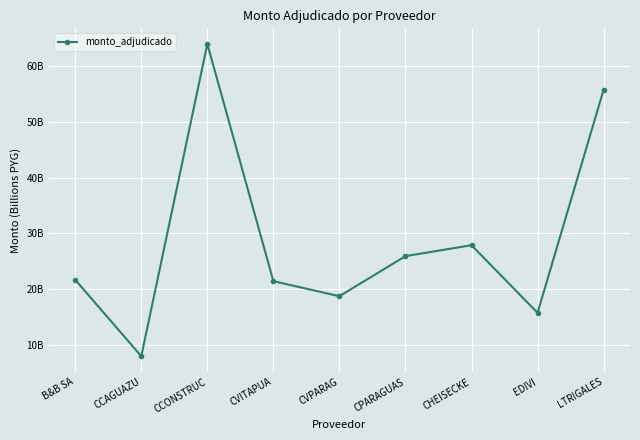

What is the difference between the maximum and minimum values?

56.1